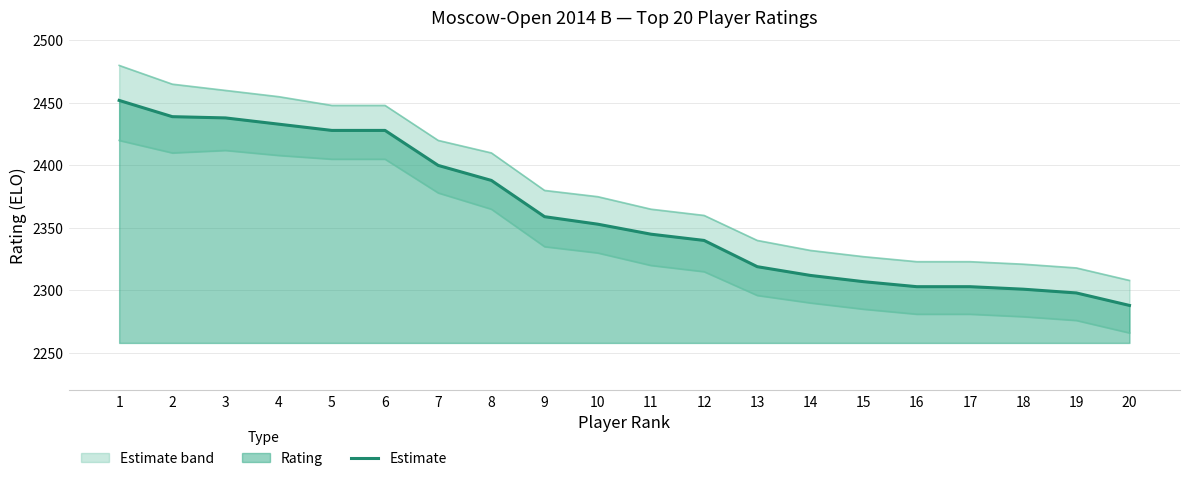

At which label is the value closest to 2370?

9